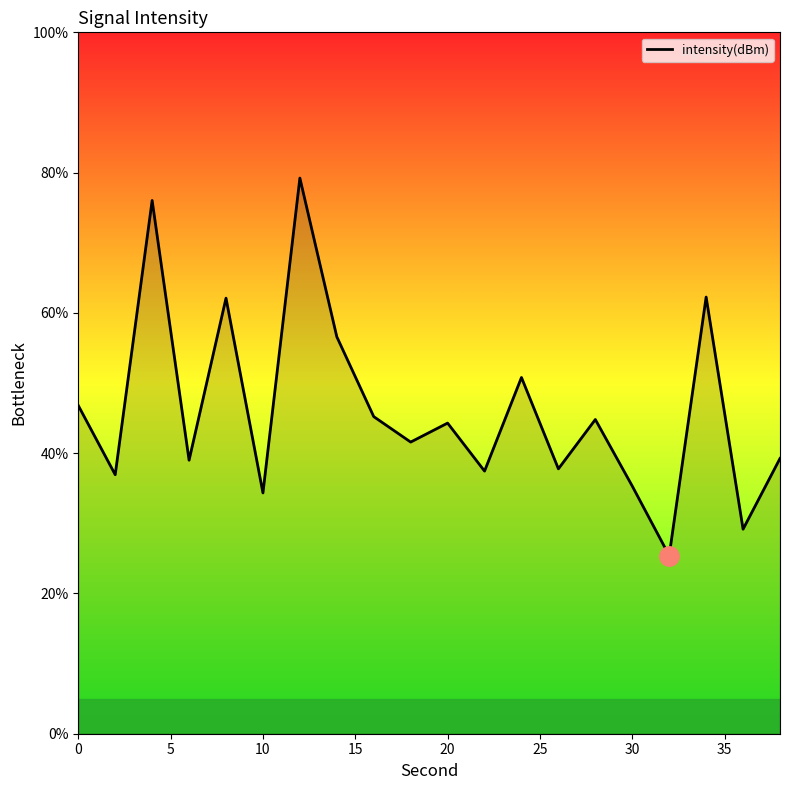

Count the number of data series in this chart.

1